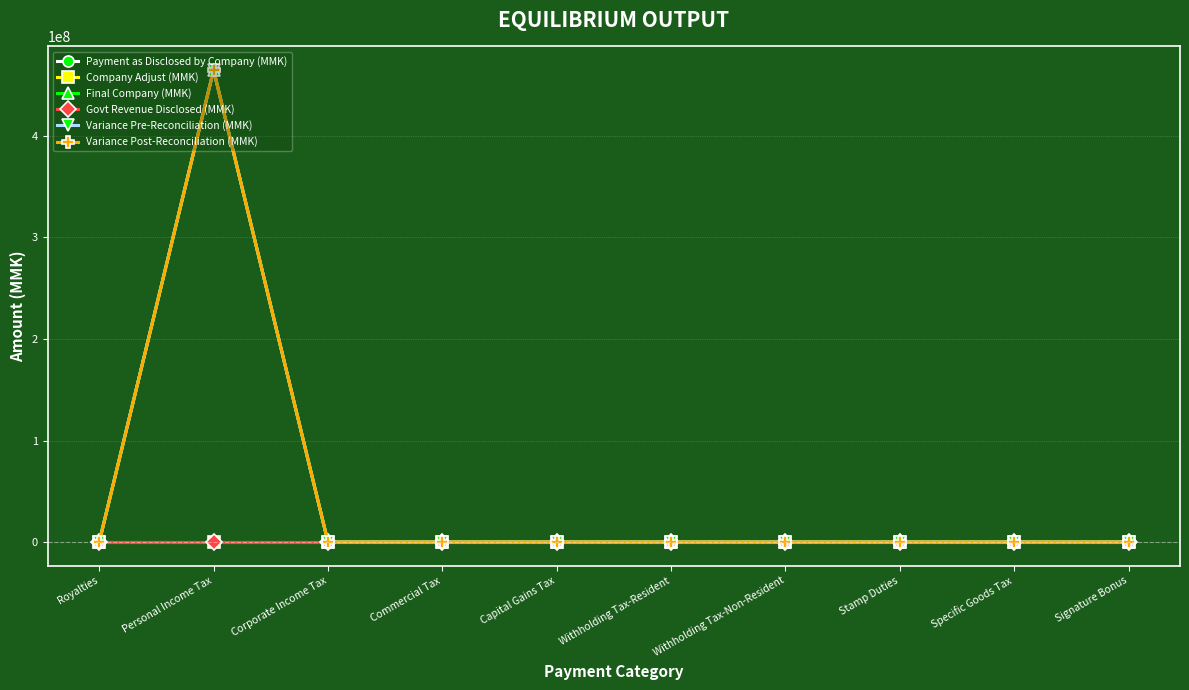

At which category is the sum across all series the highest?

Personal Income Tax